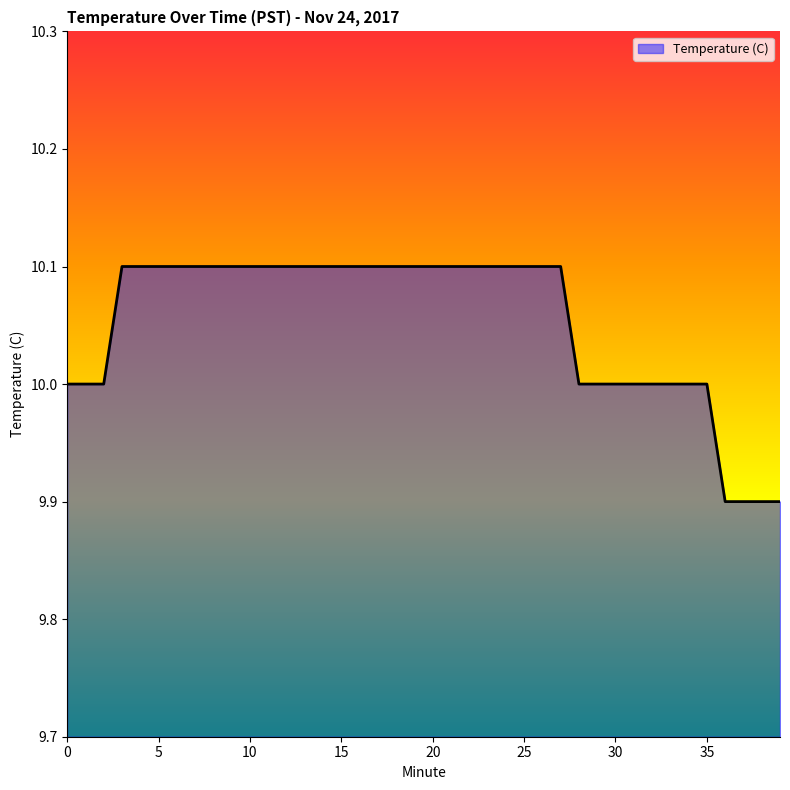

What is the maximum value shown in the chart?

10.1